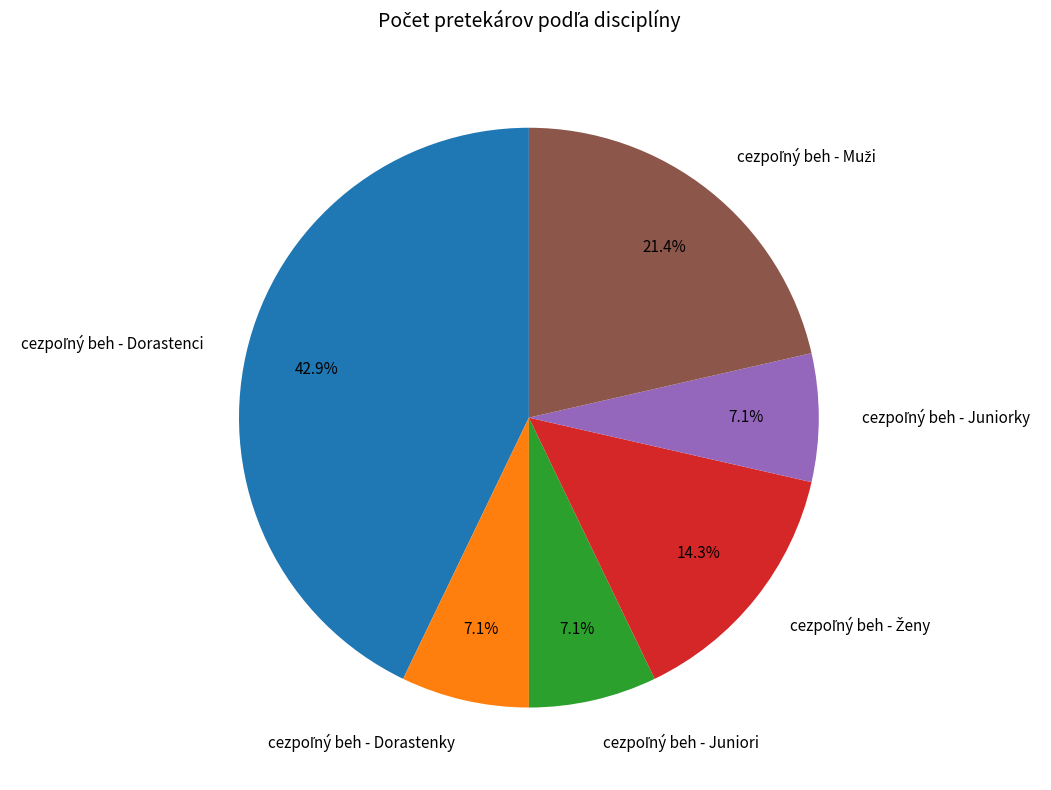

Is there any slice that represents more than half of the pie?

No